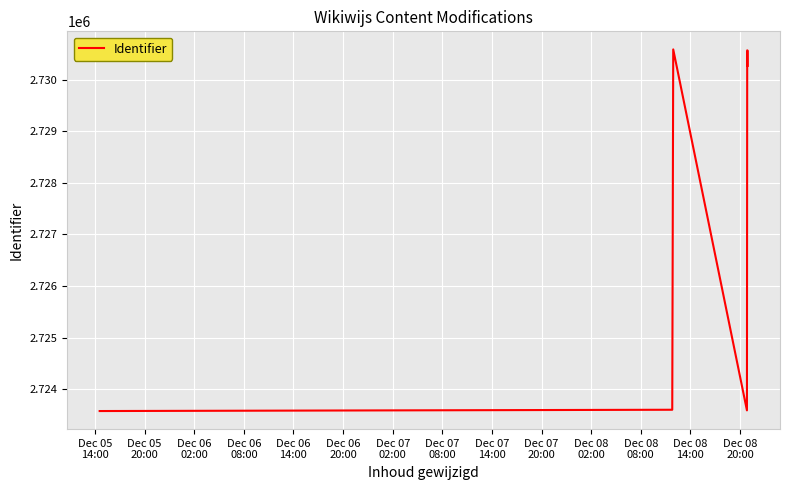

How many series are shown in this chart?

1